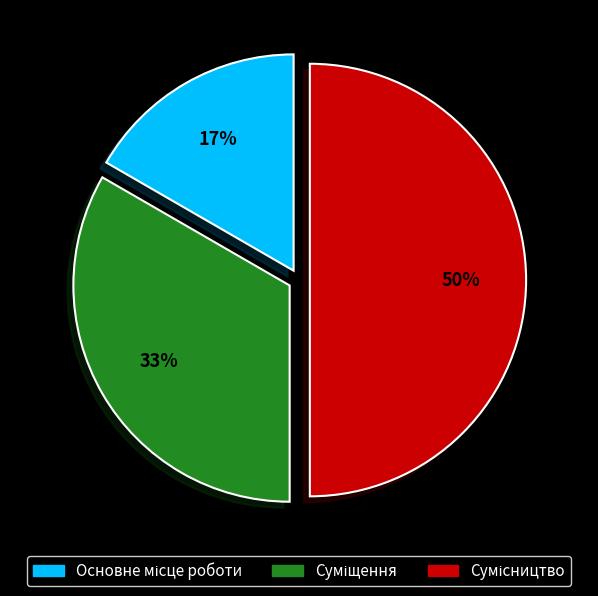

To the nearest percent, what is the average slice percentage?

33%